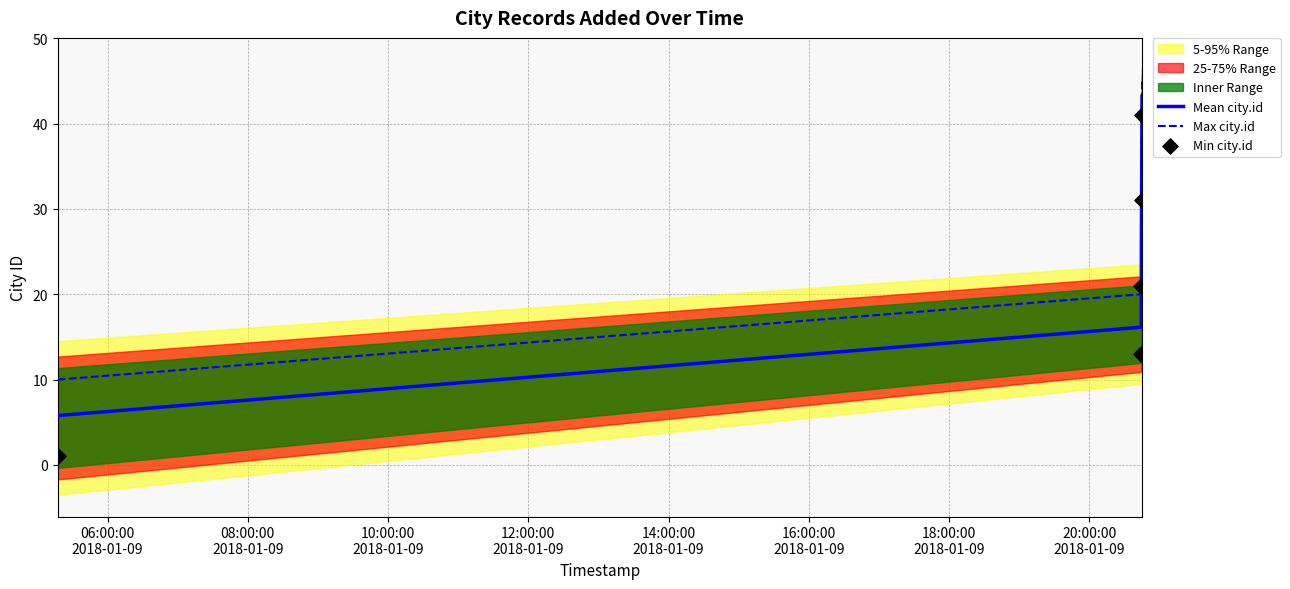

Which series contains the highest Y value?

Max city.id